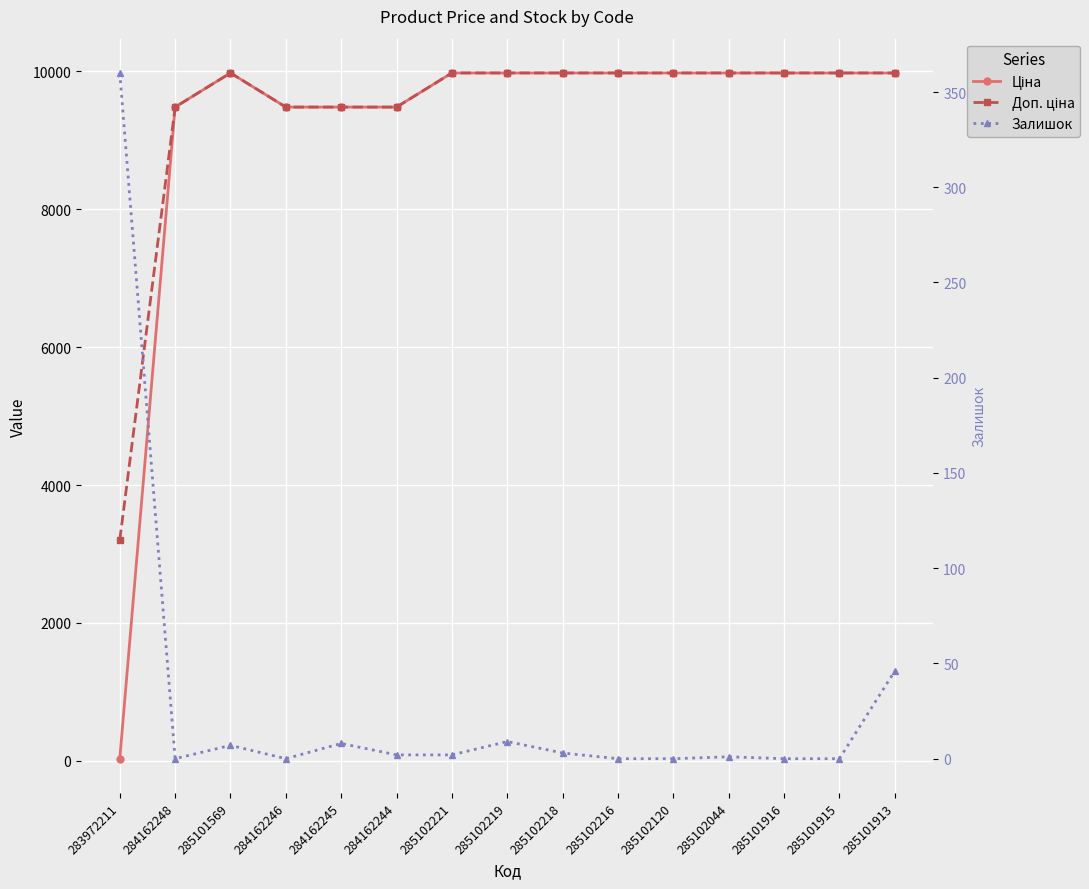

At which category does Доп. ціна reach its first local peak?

285101569